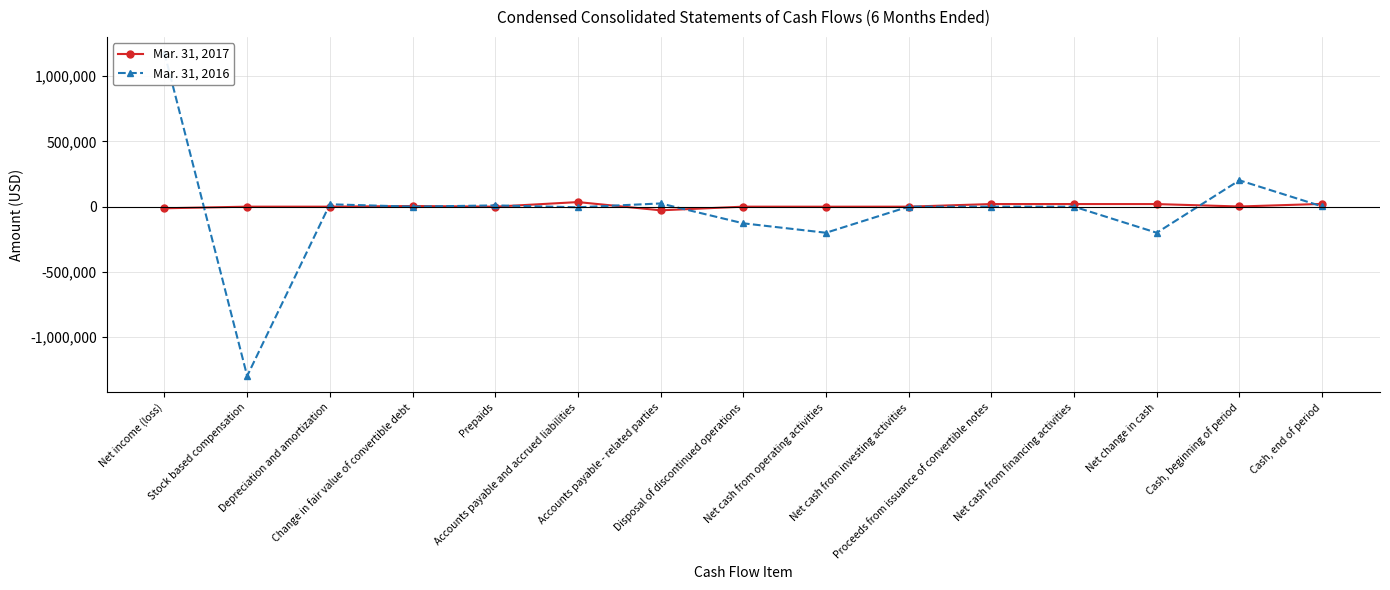

How many intersections are there between Mar. 31, 2017 and Mar. 31, 2016?

9